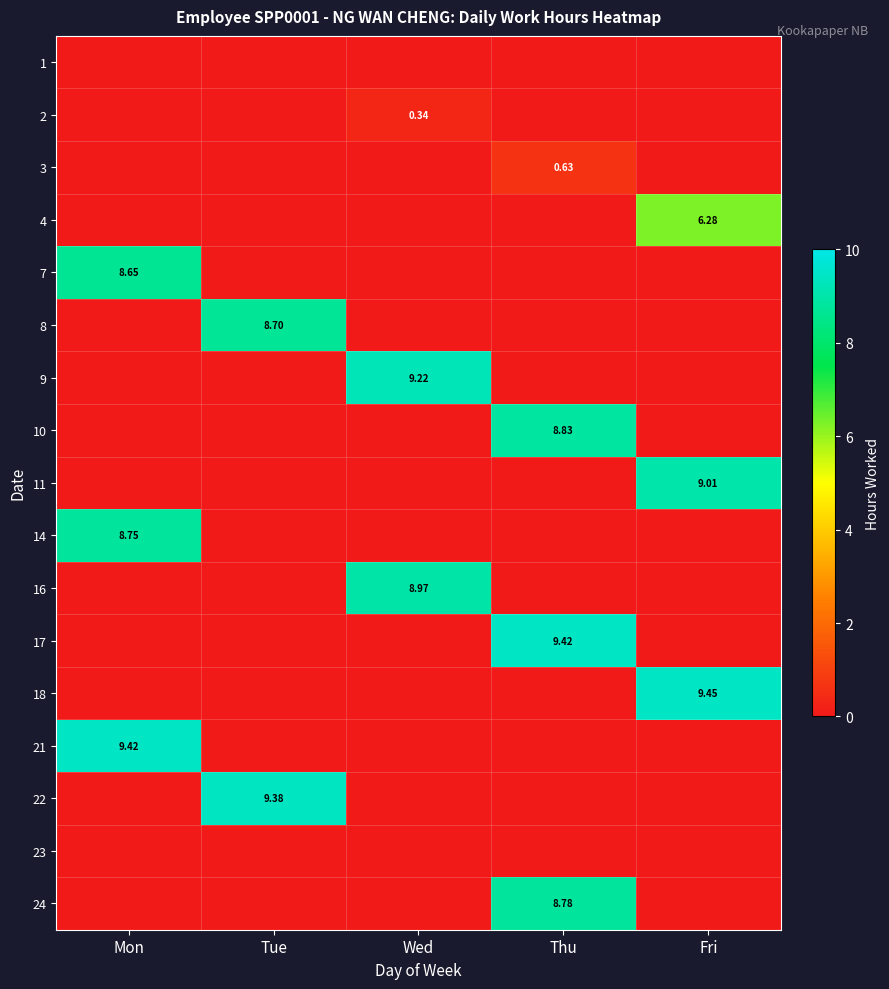

Is the value of 3 at Thu greater than the value of 8 at Tue?

No